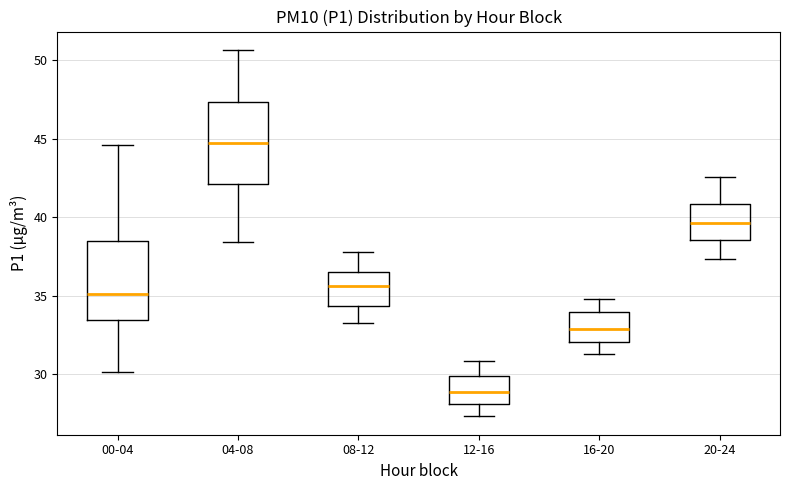

Reading left to right, read every box against the y-axis: the position of its median line, the range the box covers, and the ends of its whiskers. The values are not printed on the chart, so give them approximately, as read against the axis.

00-04: median 35.0, box 33.5 to 38.5, whiskers 30.0 to 44.5
04-08: median 44.5, box 42.0 to 47.5, whiskers 38.5 to 50.5
08-12: median 35.5, box 34.5 to 36.5, whiskers 33.5 to 38.0
12-16: median 29.0, box 28.0 to 30.0, whiskers 27.5 to 31.0
16-20: median 33.0, box 32.0 to 34.0, whiskers 31.5 to 35.0
20-24: median 39.5, box 38.5 to 41.0, whiskers 37.5 to 42.5